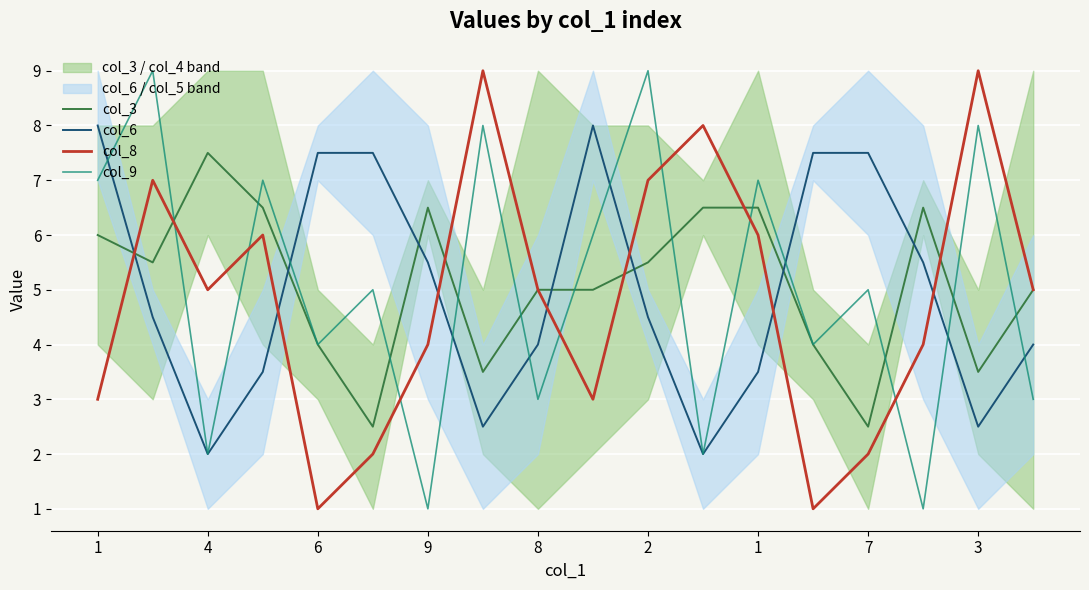

At how many categories does at least one series exceed 1?

18